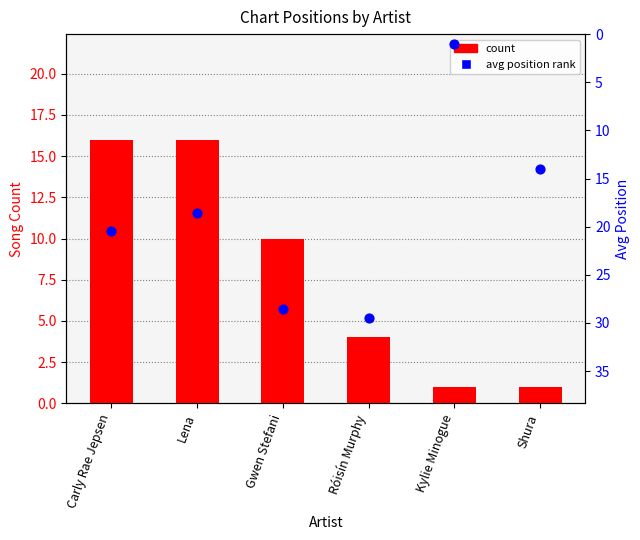

Which series has the largest Y range (max minus min)?

avg position rank